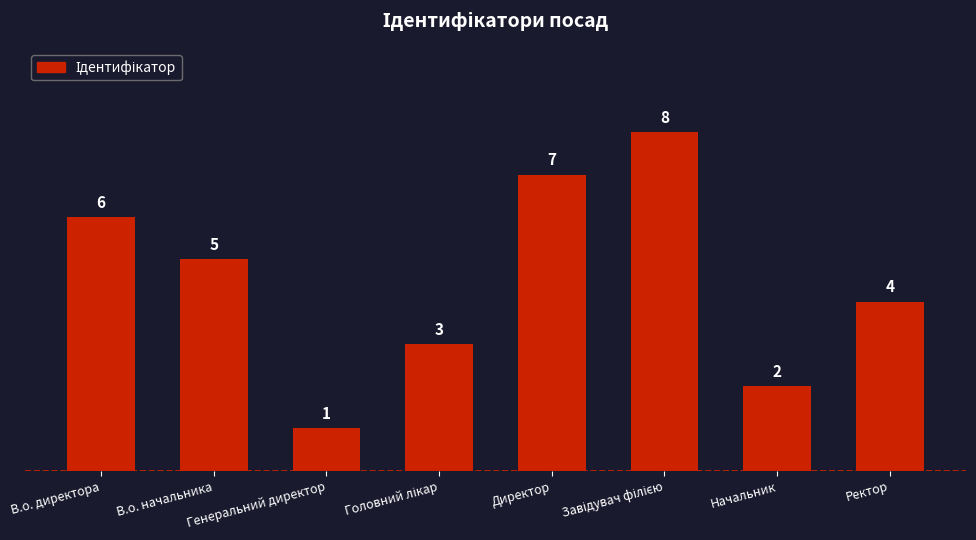

Are the bars horizontal?

No